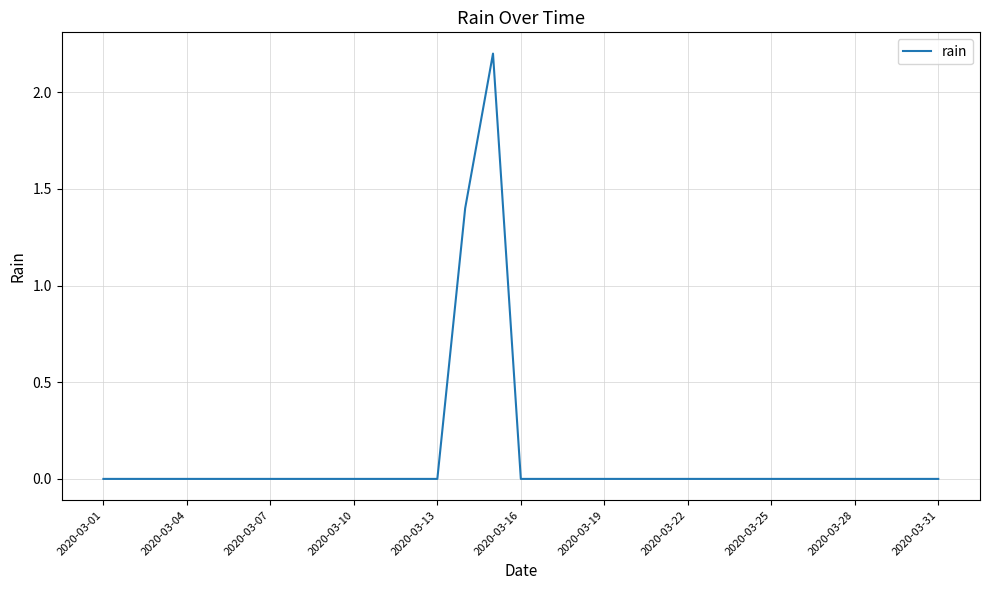

What is the difference between the maximum and minimum values?

2.2